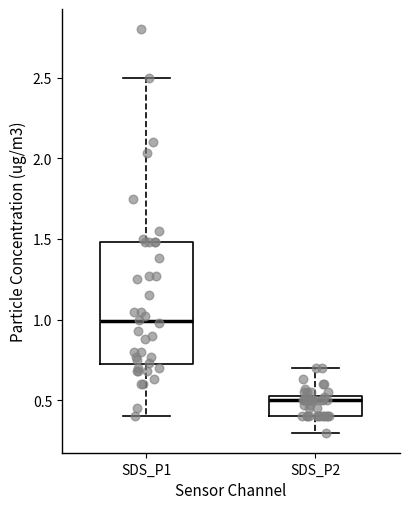

Where is the lower edge of the box for SDS_P2 on the y-axis? The values are not printed on the chart, so give them approximately, as read against the axis.

0.40